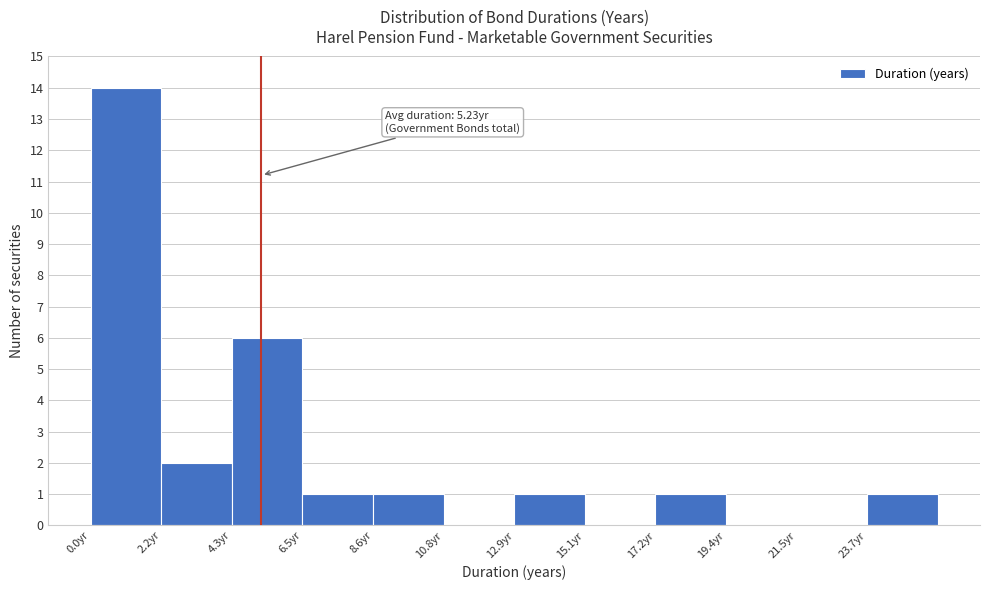

Over which range of the x-axis is the bar tallest?

0.0 to 2.0